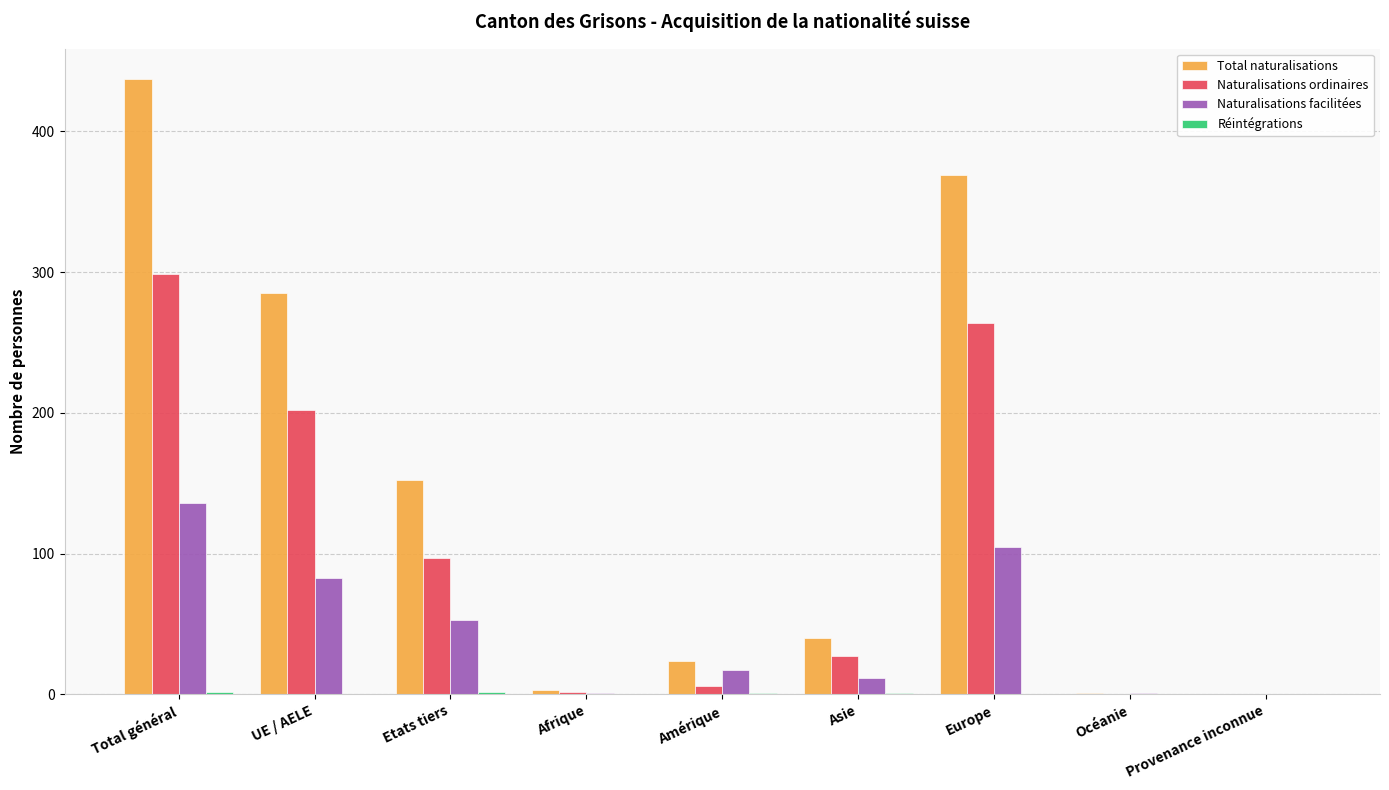

What is the sum of the Total naturalisations values at UE / AELE and Afrique?

288